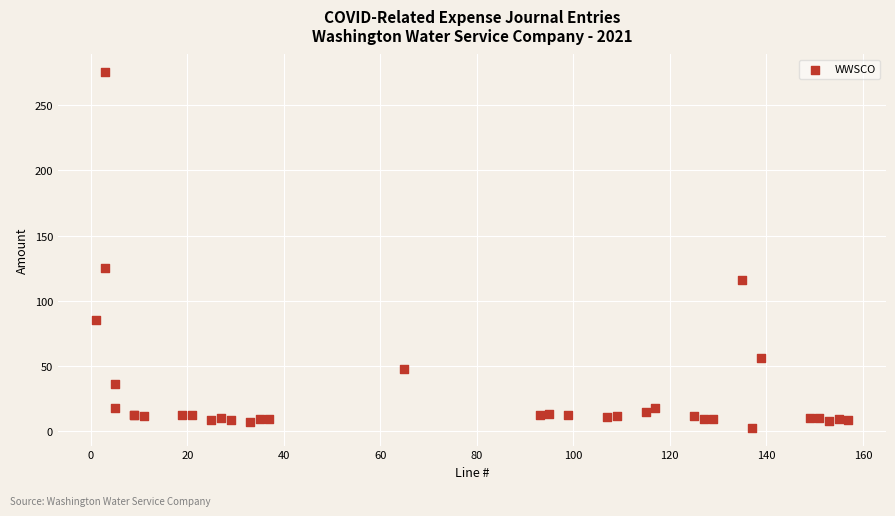

What Y value in the scatter plot is closest to 138?

125.5